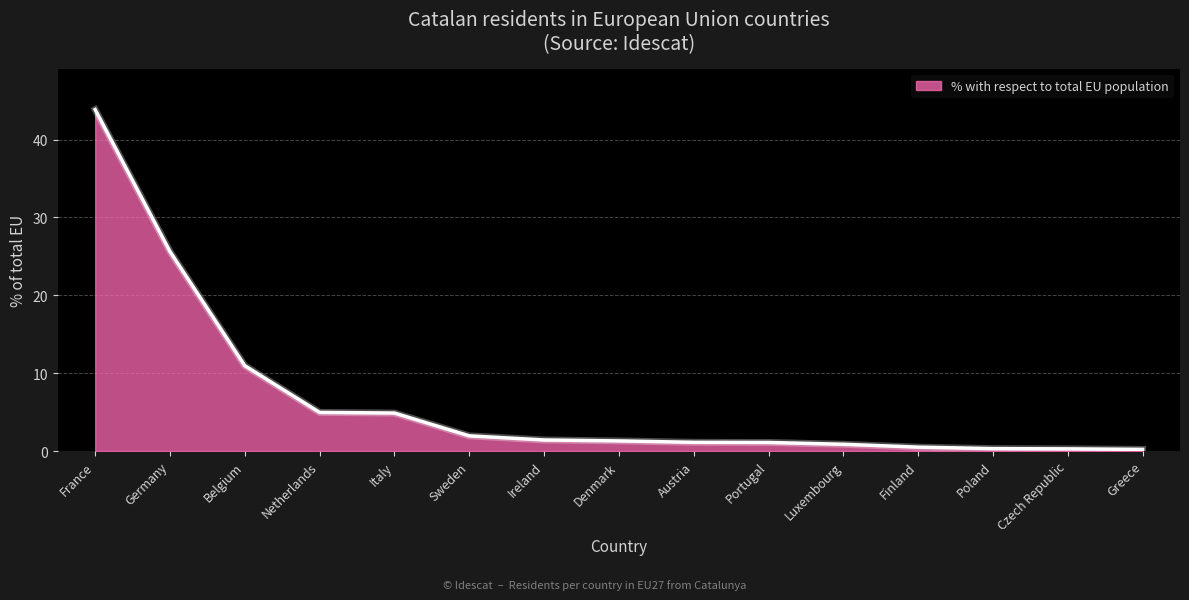

True or false: the data shows 8.5 at Germany.

False